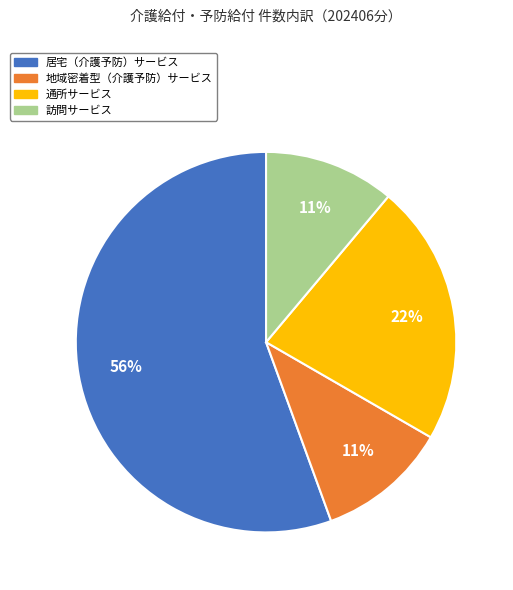

To the nearest percent, what is the average slice percentage?

25%